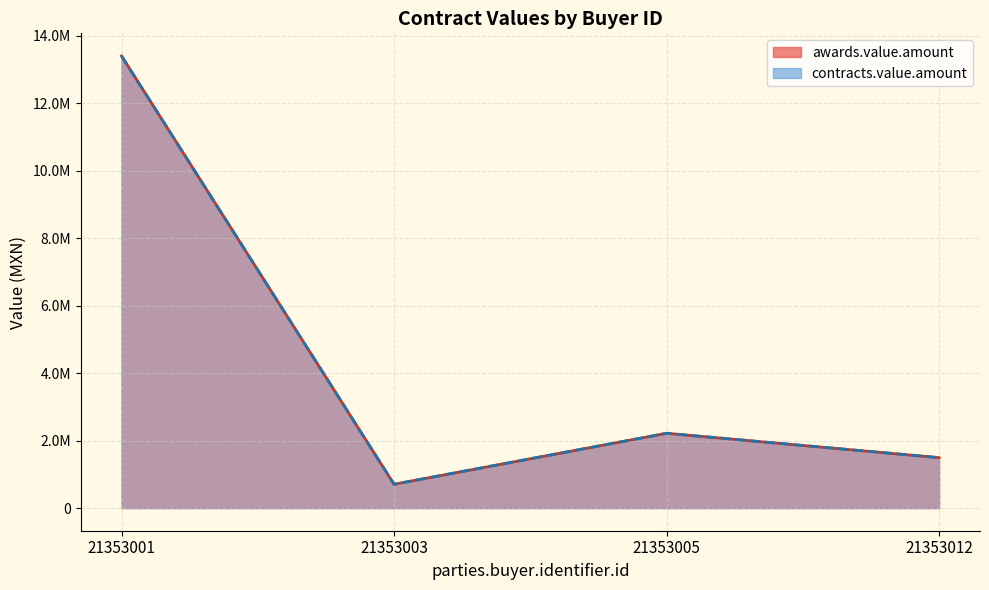

True or false: contracts.value.amount and awards.value.amount cross at least once.

False